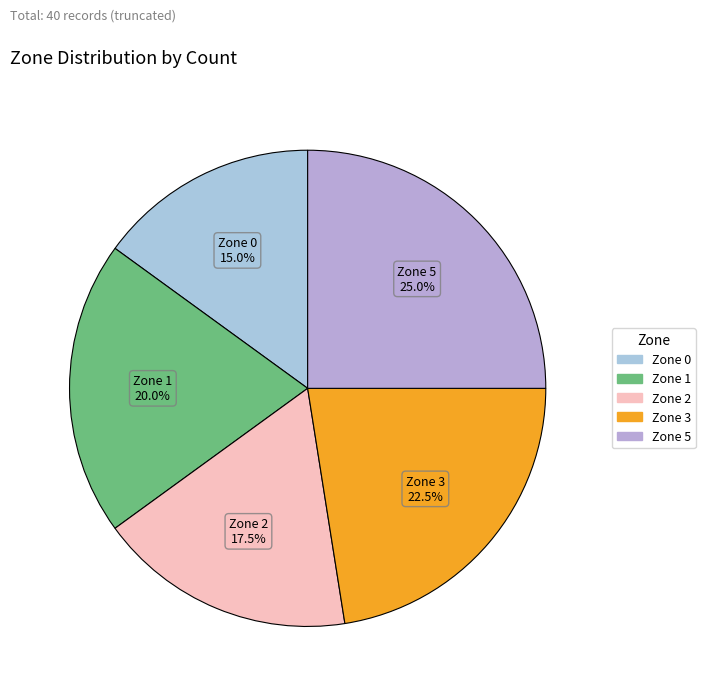

Rank the categories by value from lowest to highest.

Zone 0, Zone 2, Zone 1, Zone 3, Zone 5